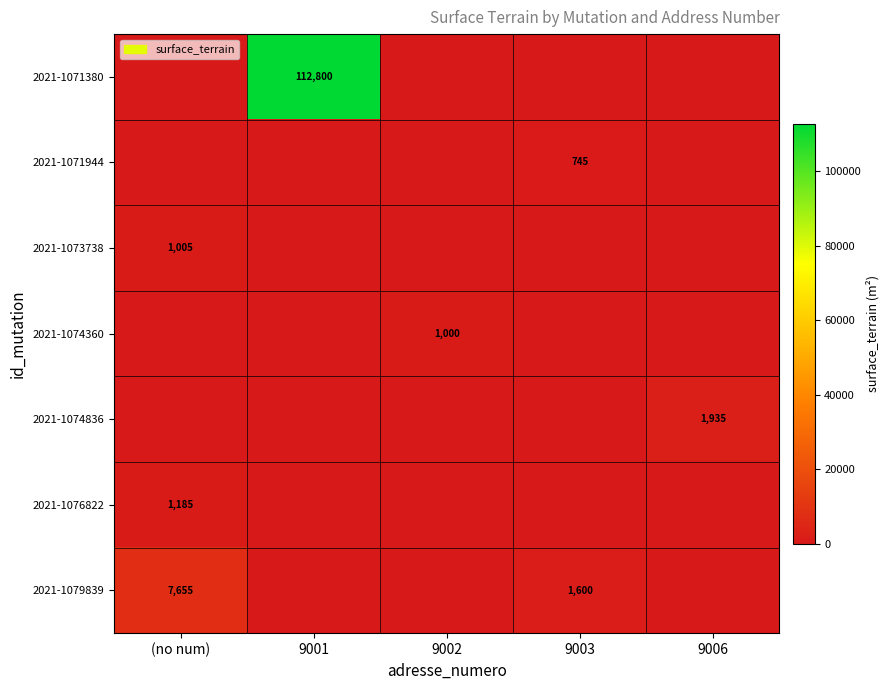

The 2021-1074836 series shows 3306 at 9006. True or false?

False